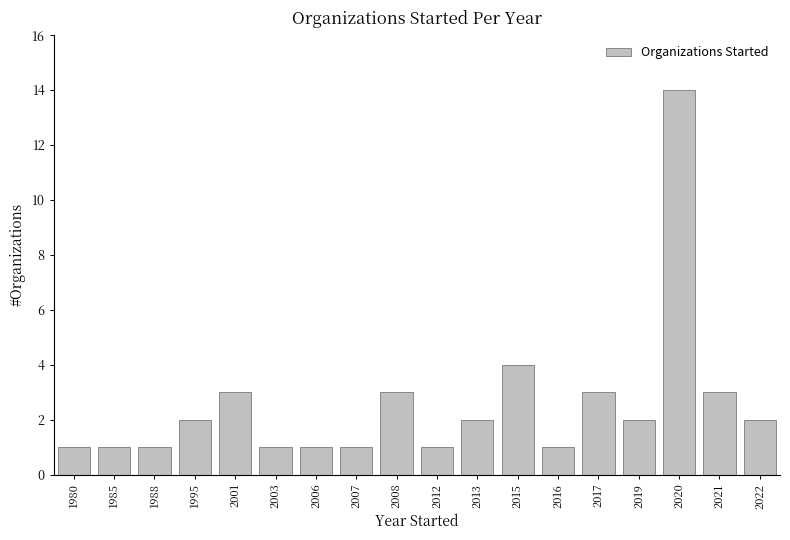

What is the value of the 11th bar from the left?

2